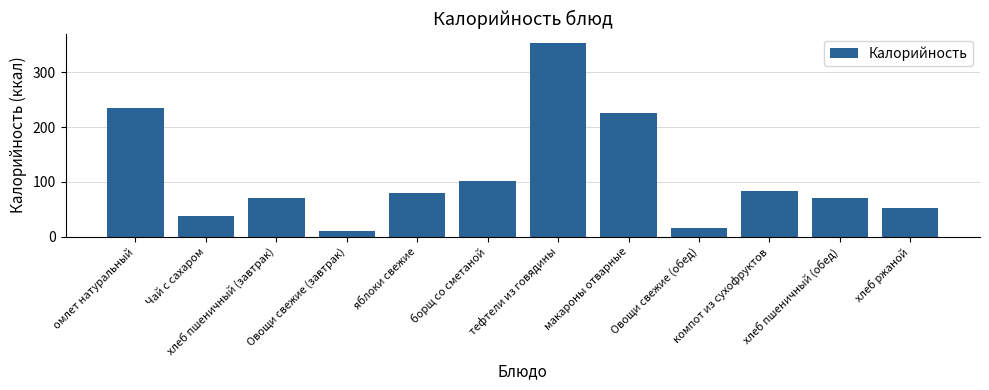

What is the difference between the maximum and minimum values?

343.7